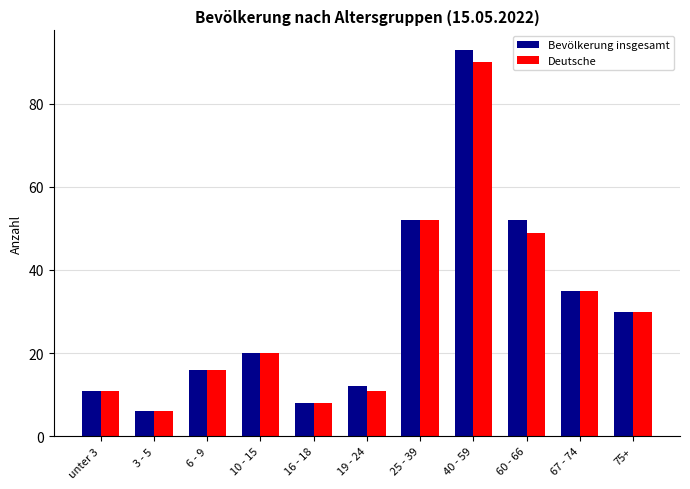

At which label is Deutsche closest to 48?

60 - 66